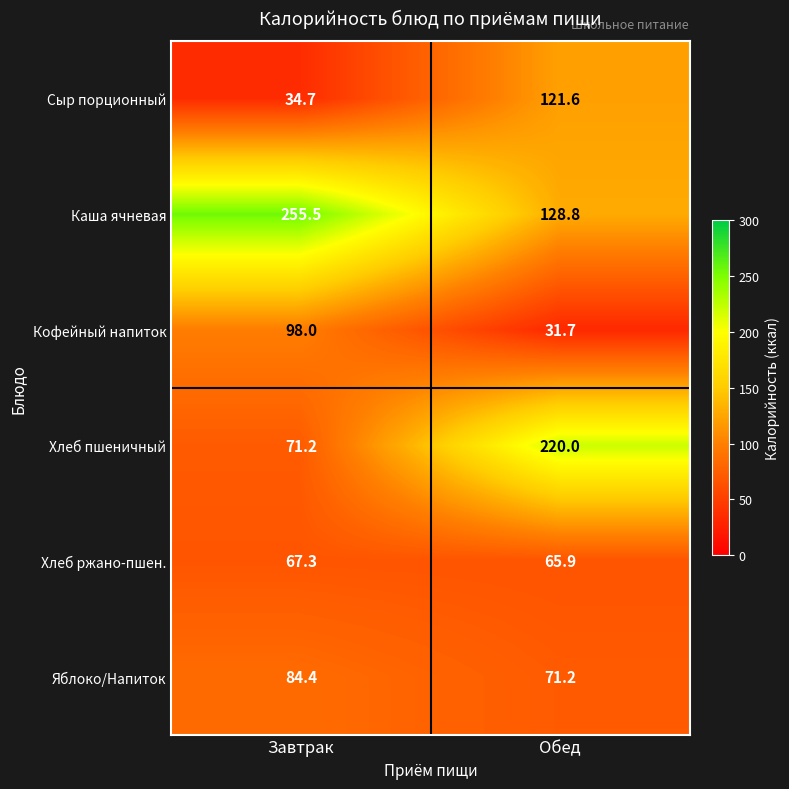

List the labels in order of Сыр порционный value, smallest first.

Завтрак, Обед